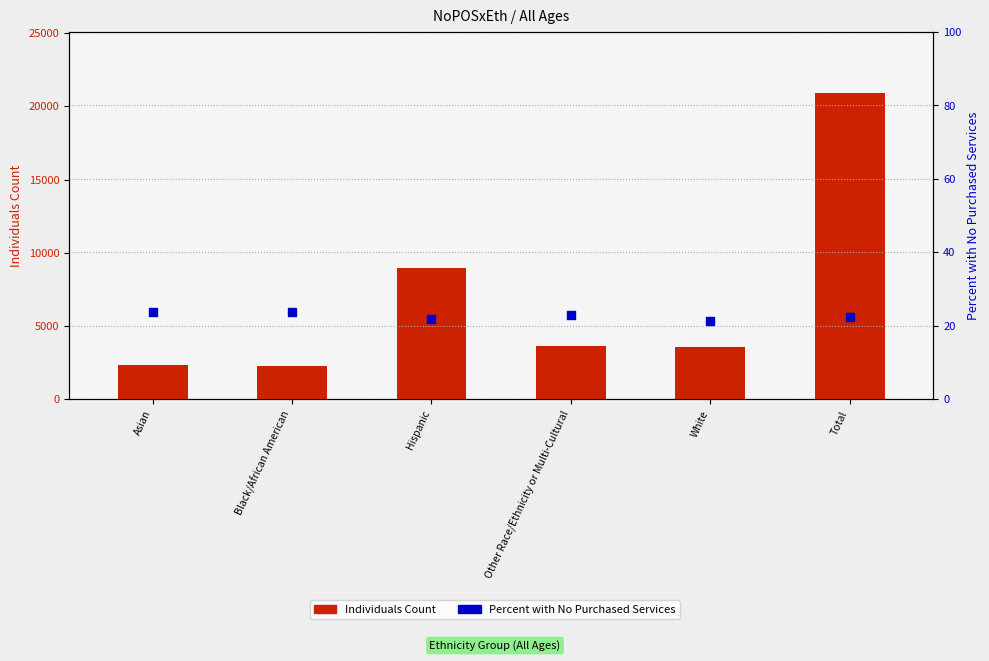

Is the value of Percent with No Purchased Services at Hispanic greater than the value of Individuals Count at Hispanic?

No